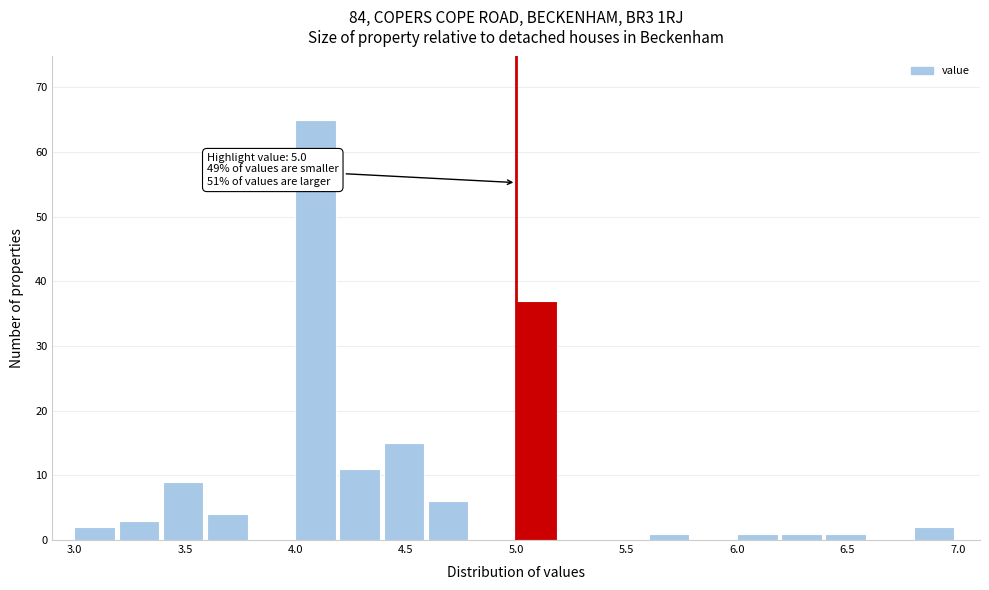

Which range on the x-axis has the tallest bar?

4.0 to 4.2